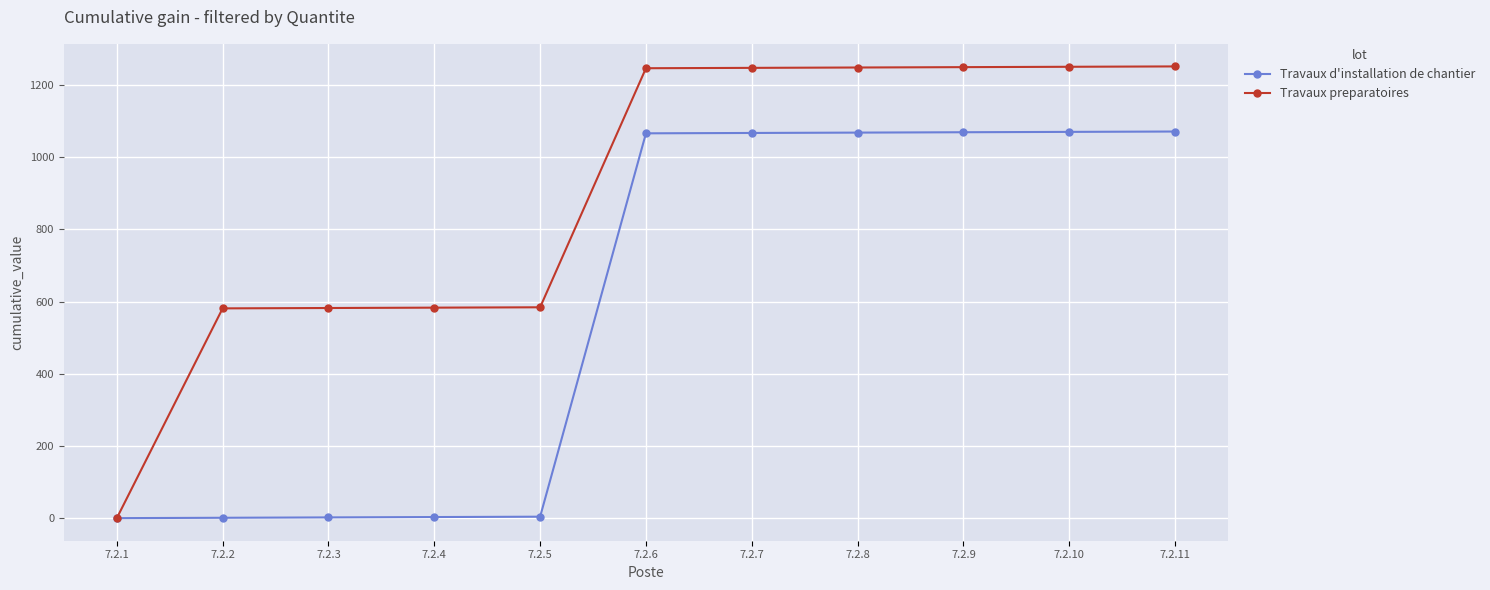

What are all the series names shown in the legend?

Travaux d'installation de chantier, Travaux preparatoires